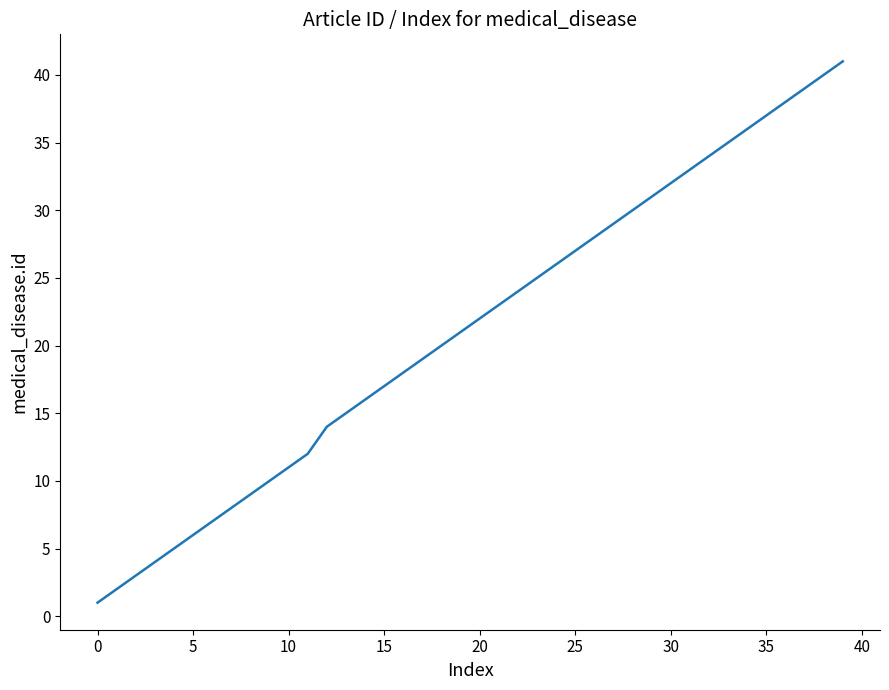

What is the difference between the maximum and minimum values?

40